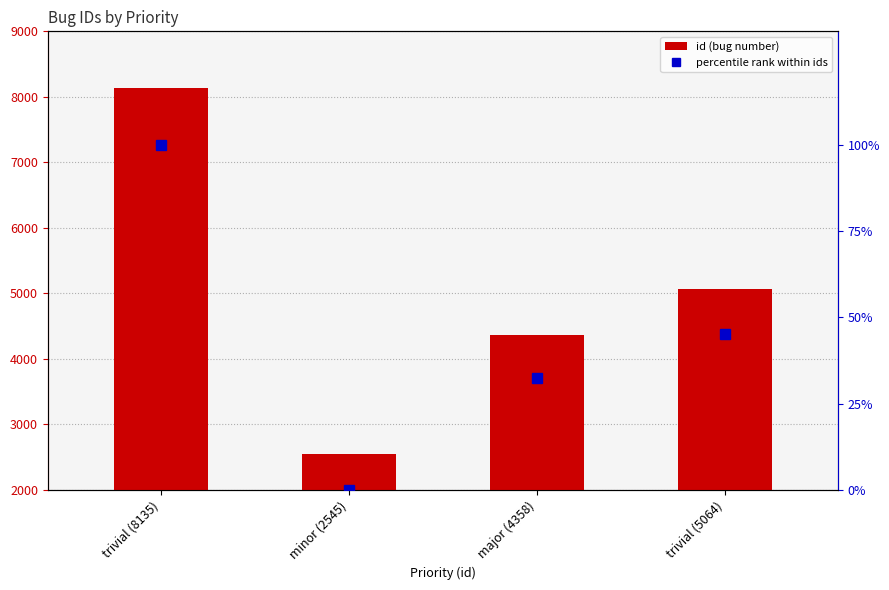

How many values in the percentile rank within ids series are below 45?

2